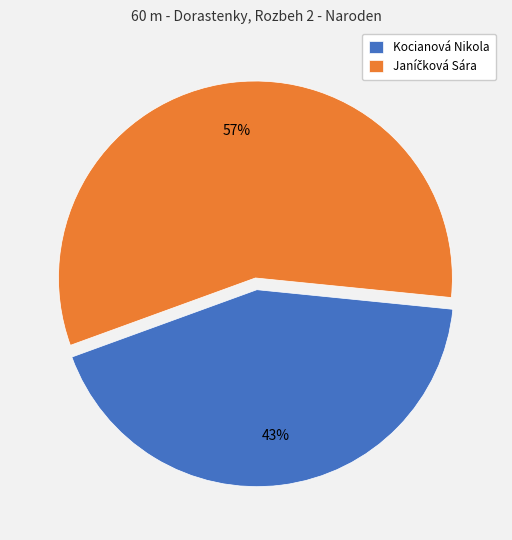

To the nearest percent, what is the difference between the largest and smallest slice percentages?

14%